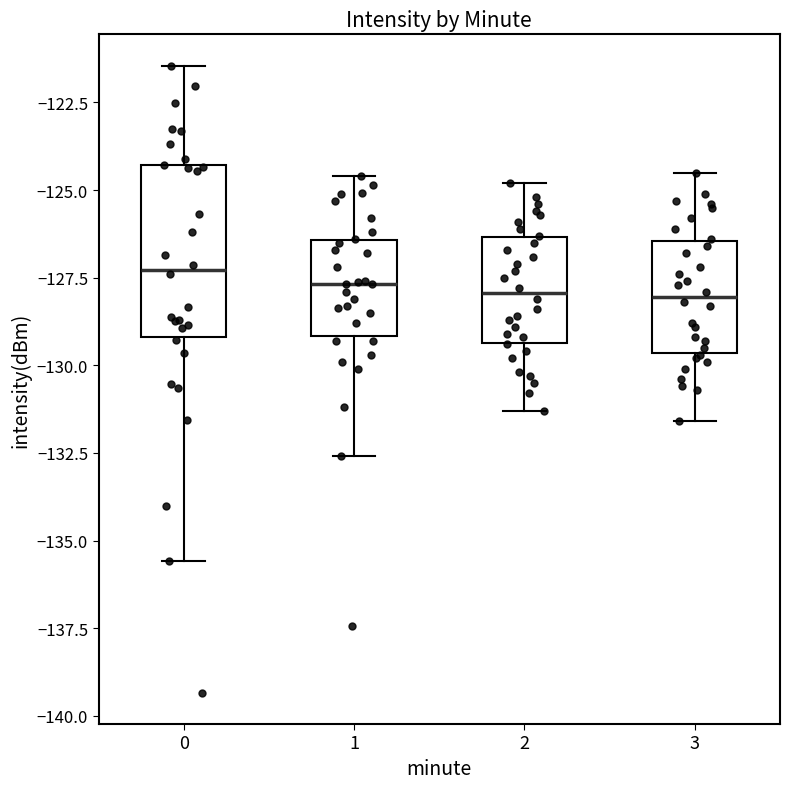

Where is the lower edge of the box at x = 0 on the y-axis? The values are not printed on the chart, so give them approximately, as read against the axis.

-129.0